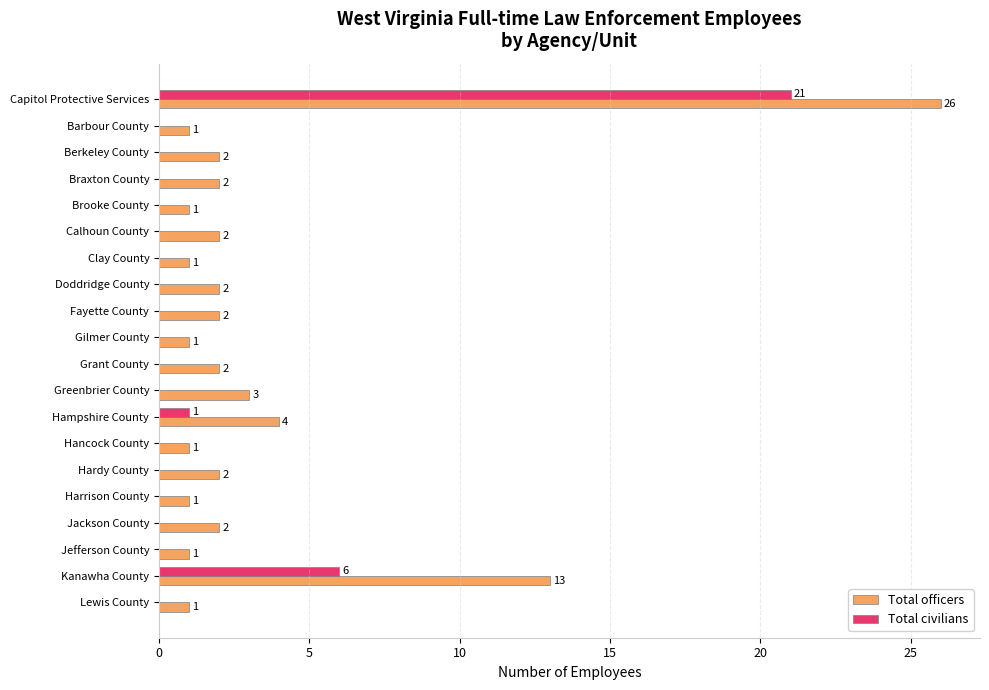

Which label corresponds to the largest value in the chart?

Capitol Protective Services